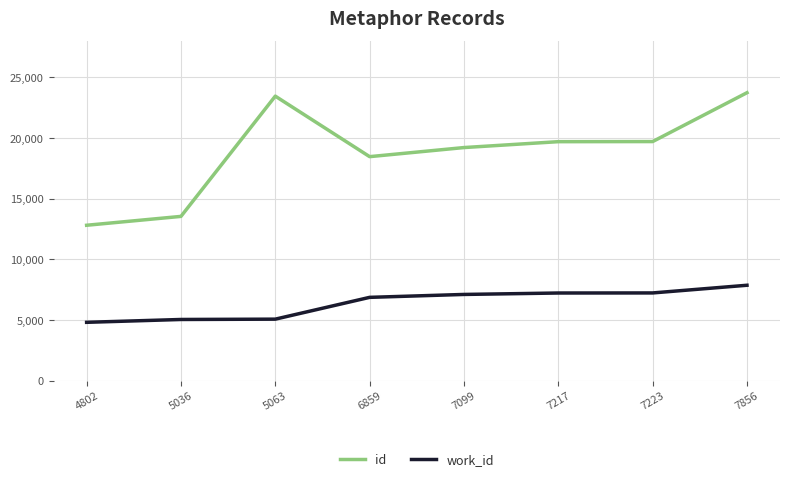

Is the value of id at 7099 greater than the value of work_id at 7223?

Yes